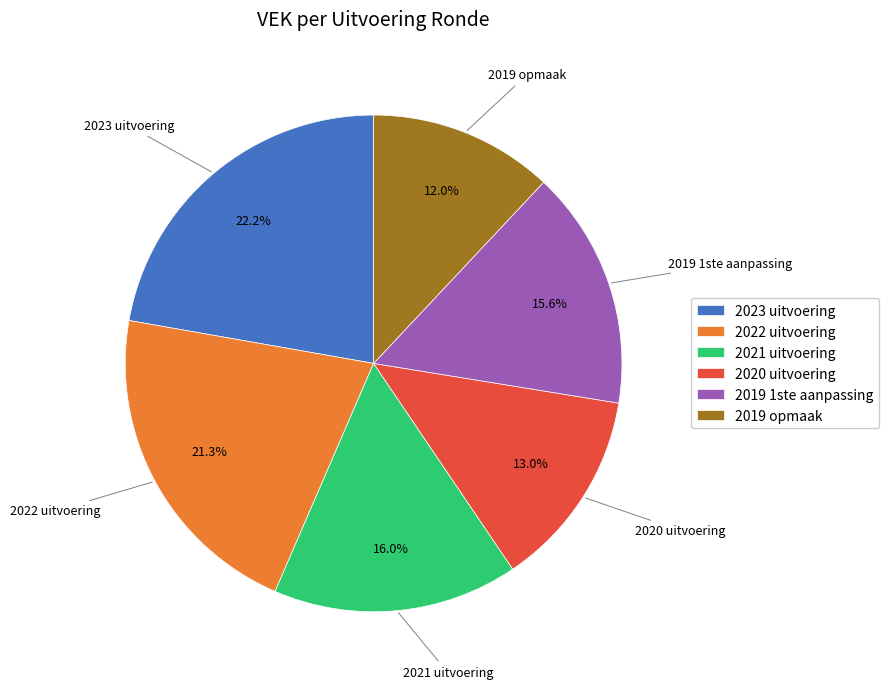

To the nearest percent, what is the average slice percentage?

17%